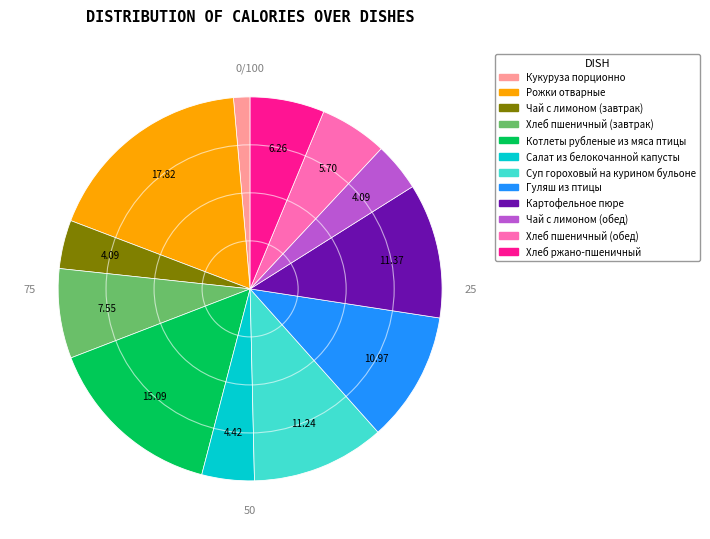

Does Котлеты рубленые из мяса птицы account for over 50% of the chart?

No